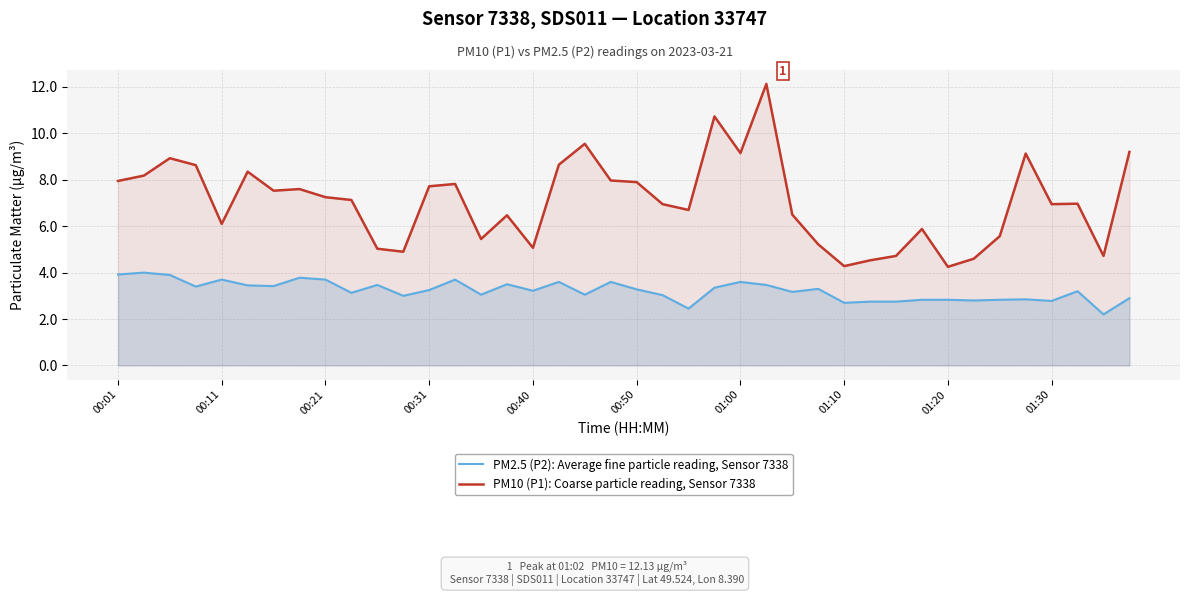

Where is PM2.5 (P2): Average fine particle reading, Sensor 7338 nearest to the value 3?

11